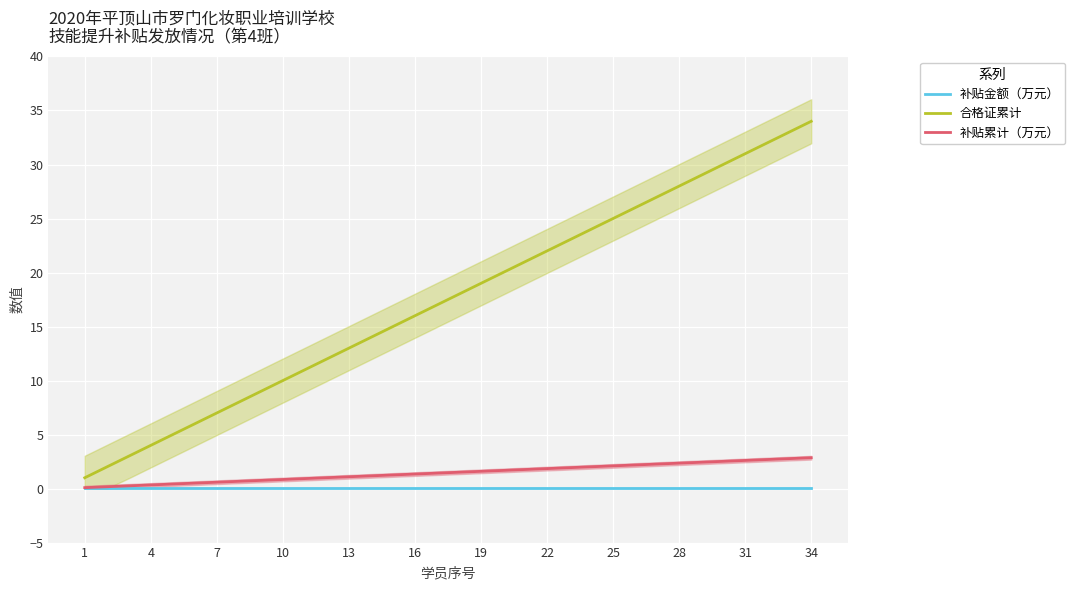

Reading left to right, list all the values displayed in this chart.

补贴金额（万元）: 0.1	0.1	0.1	0.1	0.1	0.1	0.1	0.1	0.1	0.1	0.1	0.1	0.1	0.1	0.1	0.1	0.1	0.1	0.1	0.1	0.1	0.1	0.1	0.1	0.1	0.1	0.1	0.1	0.1	0.1	0.1	0.1	0.1	0.1
合格证累计: 1.0	2.0	3.0	4.0	5.0	6.0	7.0	8.0	9.0	10.0	11.0	12.0	13.0	14.0	15.0	16.0	17.0	18.0	19.0	20.0	21.0	22.0	23.0	24.0	25.0	26.0	27.0	28.0	29.0	30.0	31.0	32.0	33.0	34.0
补贴累计（万元）: 0.1	0.2	0.3	0.3	0.4	0.5	0.6	0.7	0.8	0.8	0.9	1.0	1.1	1.2	1.3	1.3	1.4	1.5	1.6	1.7	1.8	1.8	1.9	2.0	2.1	2.2	2.3	2.4	2.4	2.5	2.6	2.7	2.8	2.9